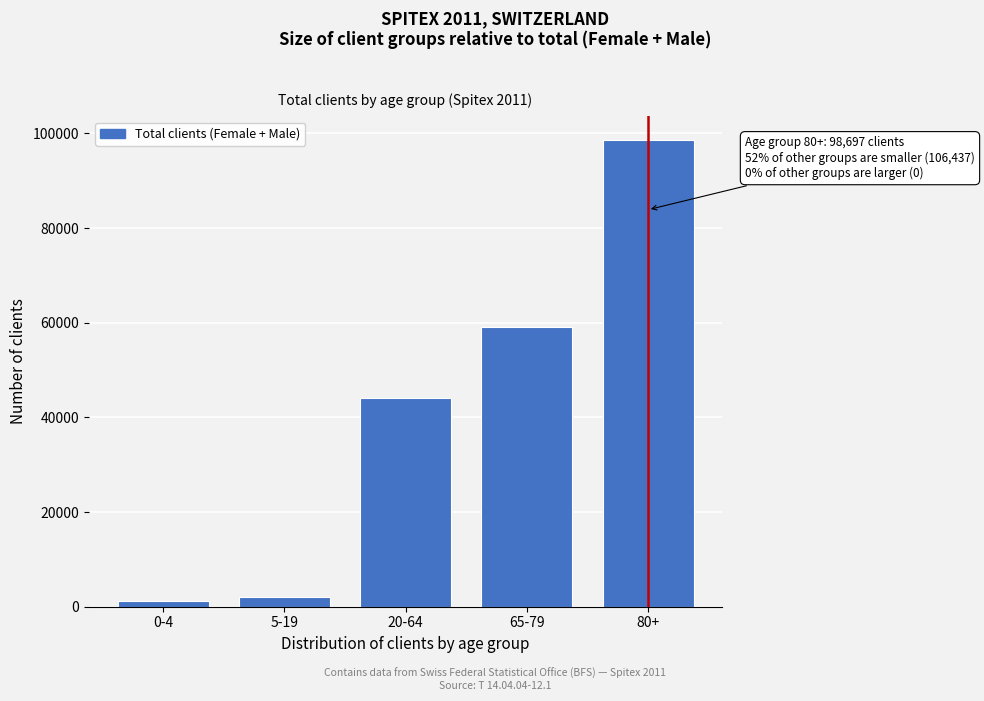

Reading left to right, what are all the values shown in this chart?

1167	2121	44132	59017	98697